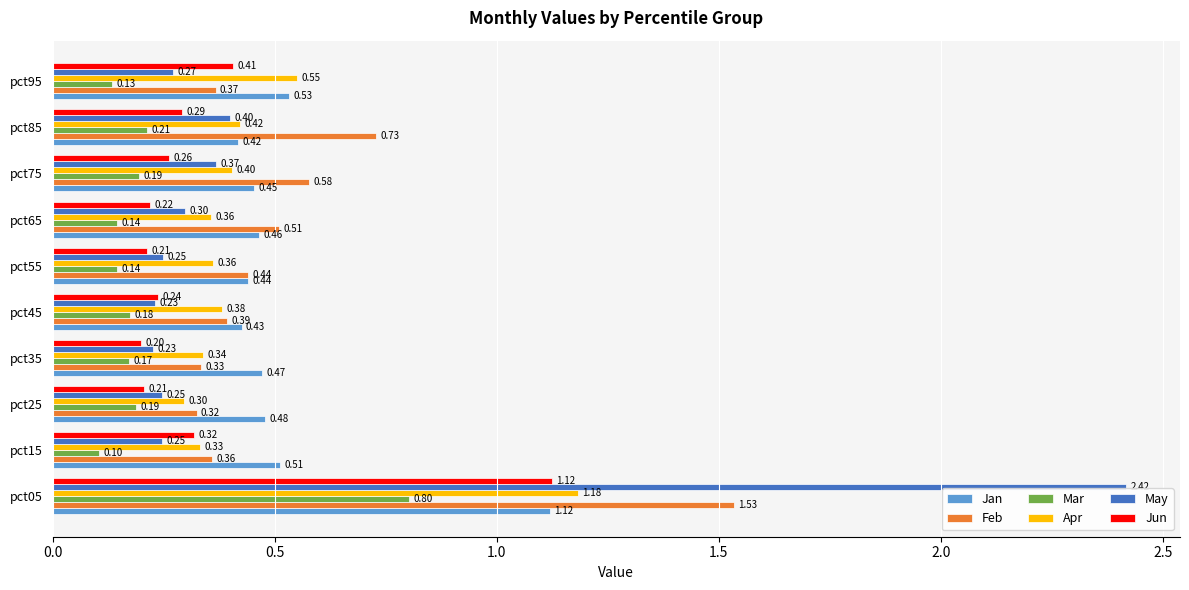

Rank the series at pct35 from lowest to highest value.

Mar, Jun, May, Feb, Apr, Jan